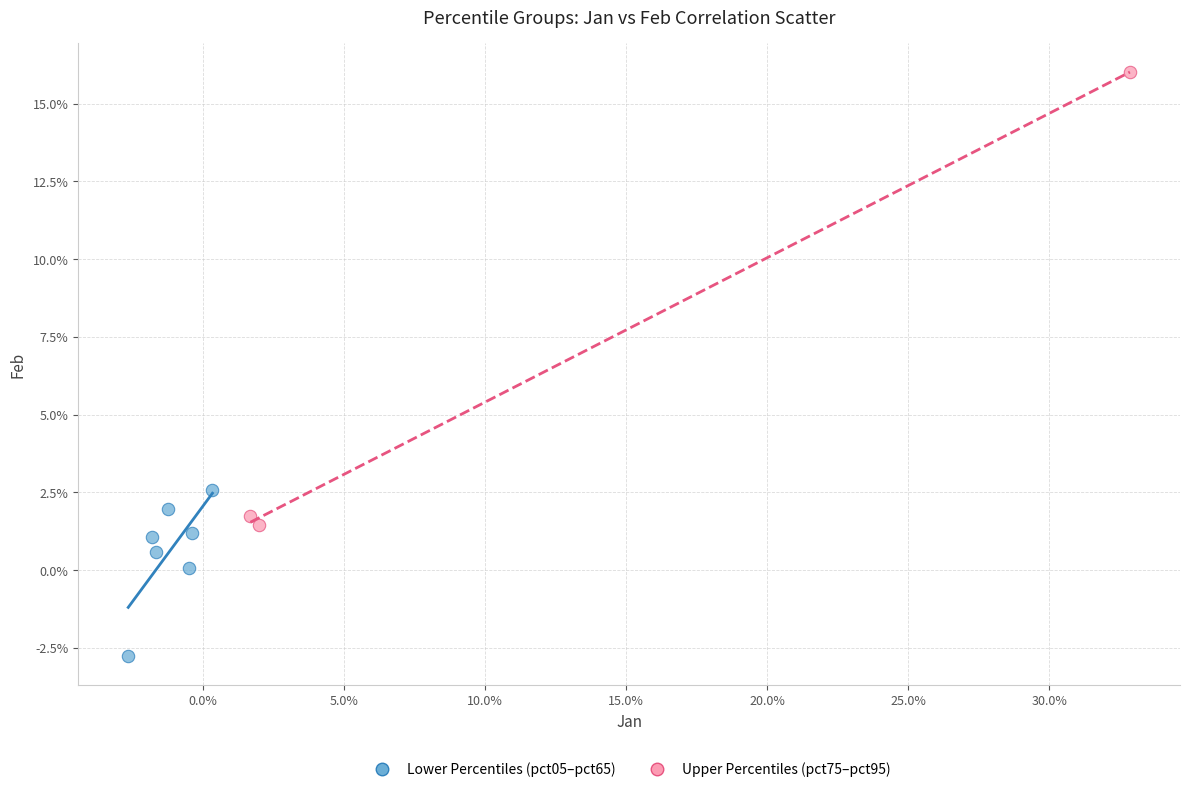

What are all the series names shown in the legend?

Lower Percentiles (pct05–pct65), Upper Percentiles (pct75–pct95)